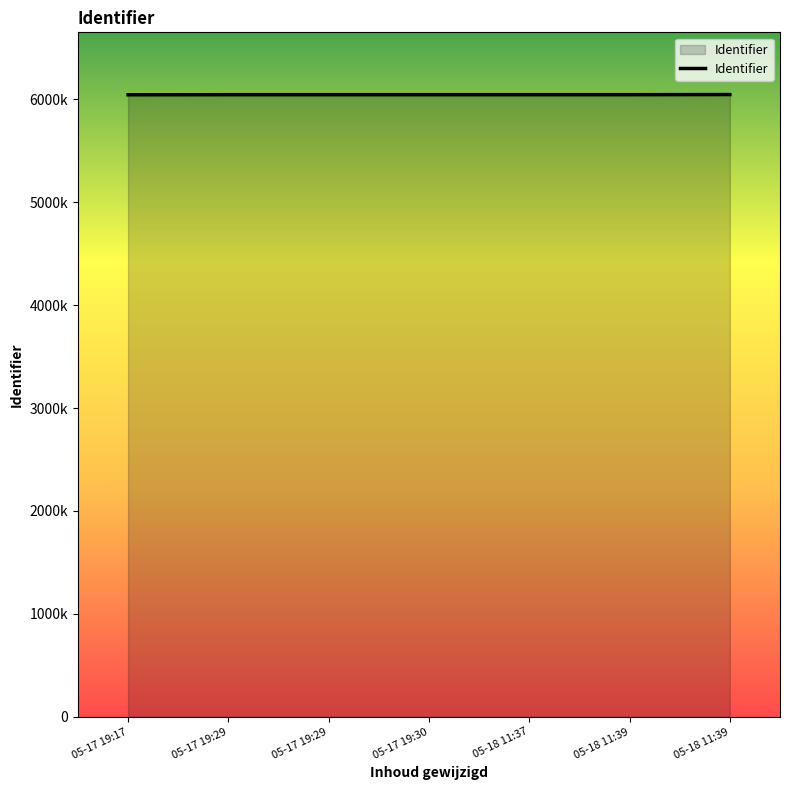

Reading right to left, extract all data points from this chart.

05-18 11:39=6047204	05-18 11:39=6045864	05-18 11:37=6045865	05-17 19:30=6045813	05-17 19:29=6045868	05-17 19:29=6045867	05-17 19:17=6044984